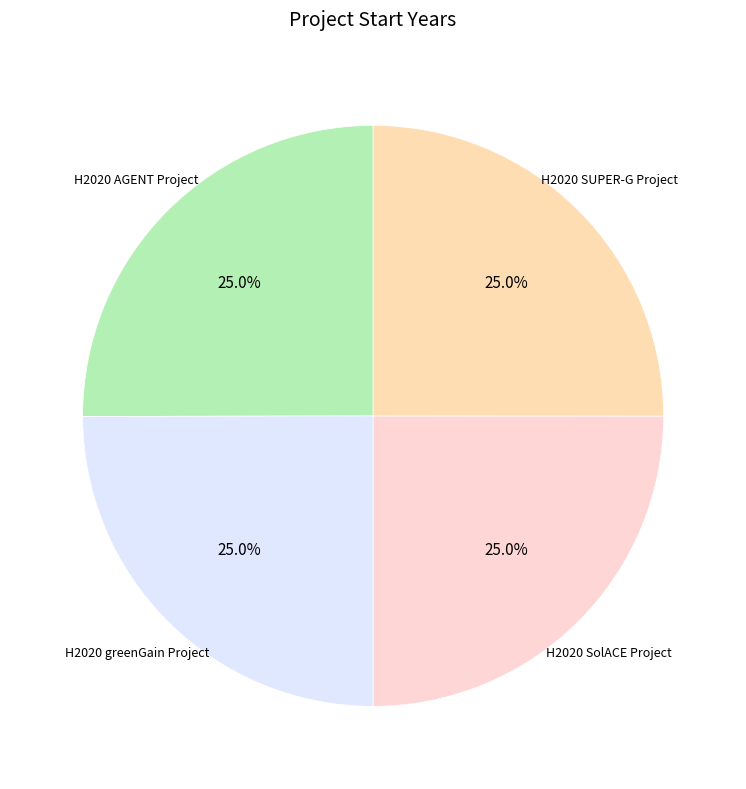

Is there any slice that represents more than half of the pie?

No